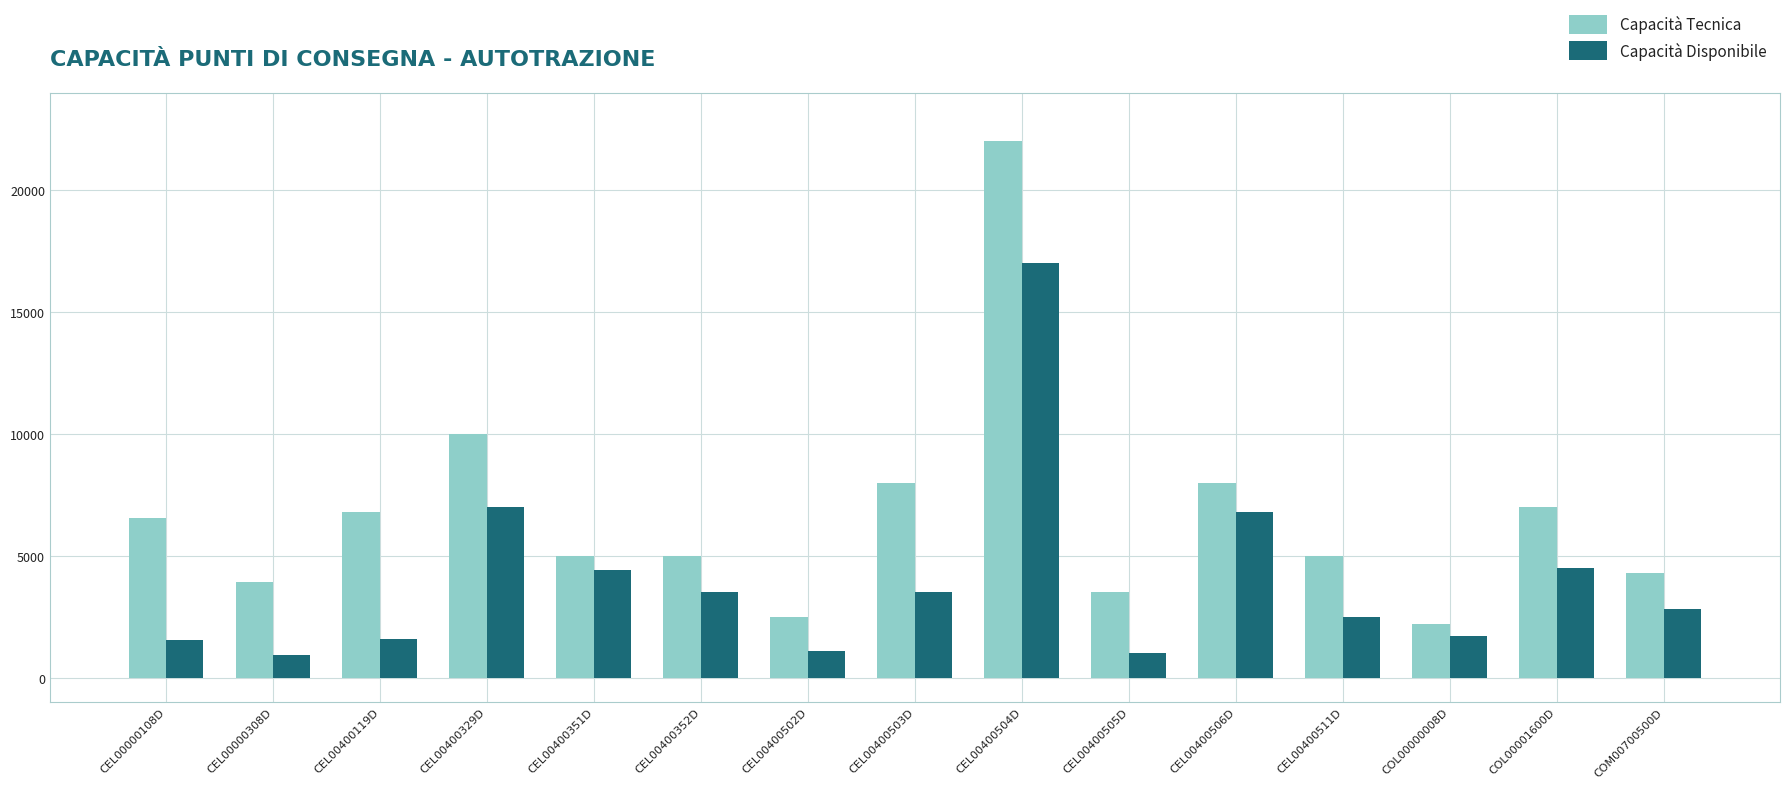

What is the value of the Capacità Disponibile bar at the 11th from the left?

6800